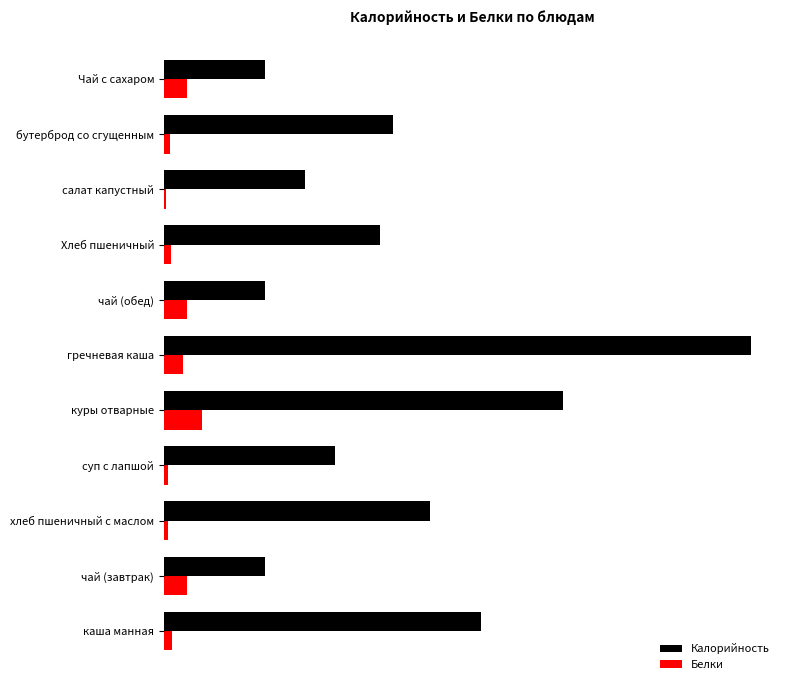

What position from the right is суп с лапшой?

8